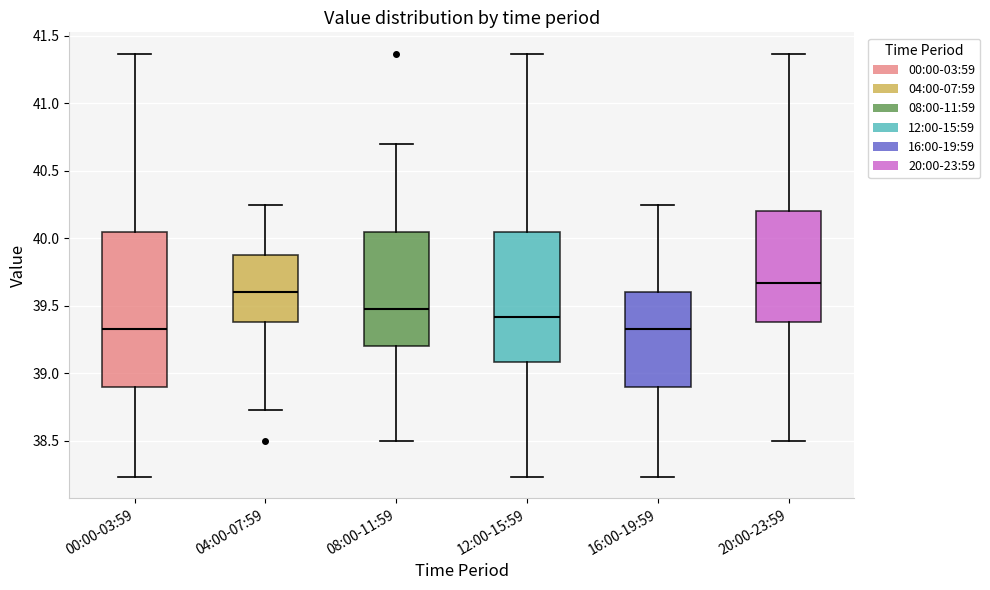

Where is the upper edge of the box for 20:00-23:59 on the y-axis? The values are not printed on the chart, so give them approximately, as read against the axis.

40.20